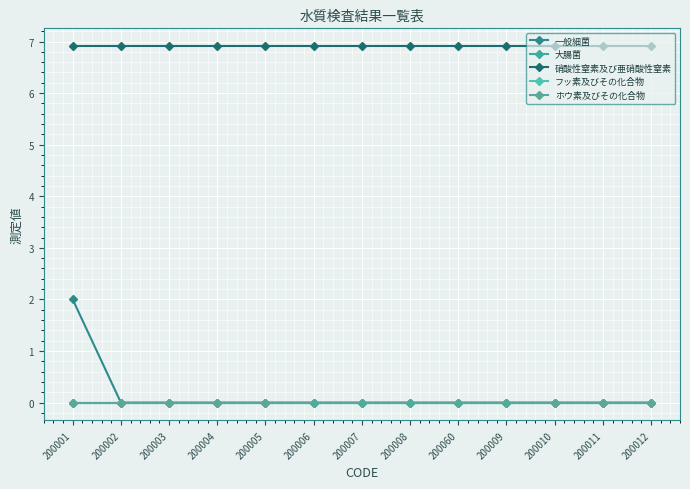

Does the chart have visible grid lines?

Yes